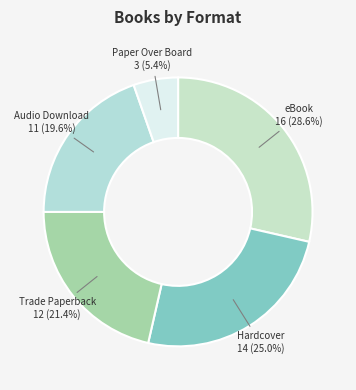

Count the number of slices in the pie.

5